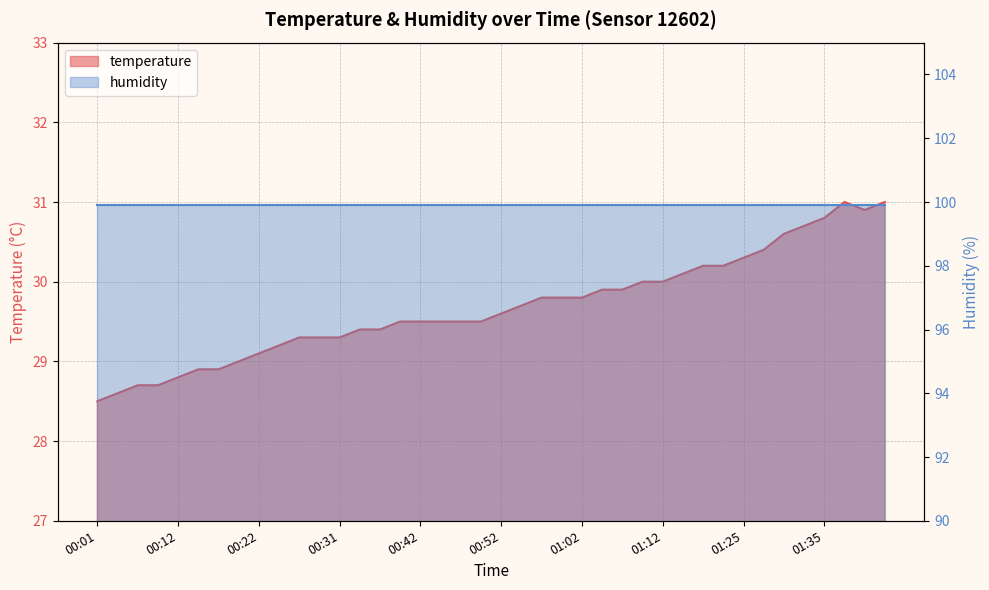

The chart shows a value of 29.7 at 00:54. True or false?

True